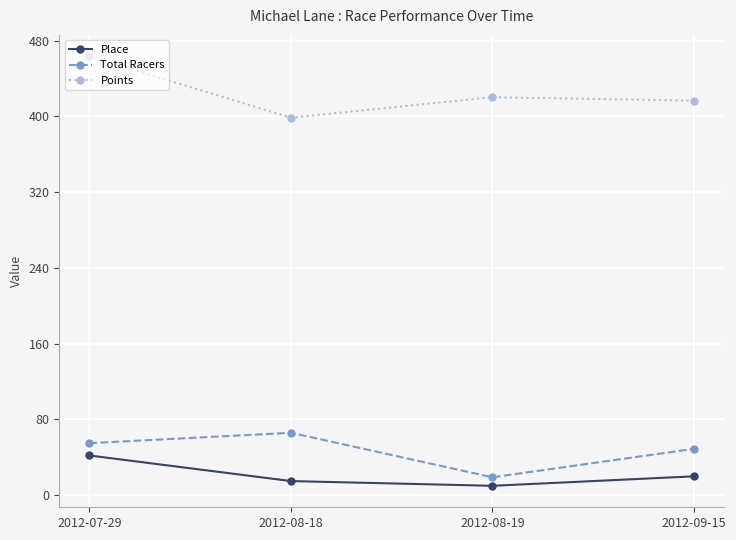

What are all the series names shown in the legend?

Place, Total Racers, Points